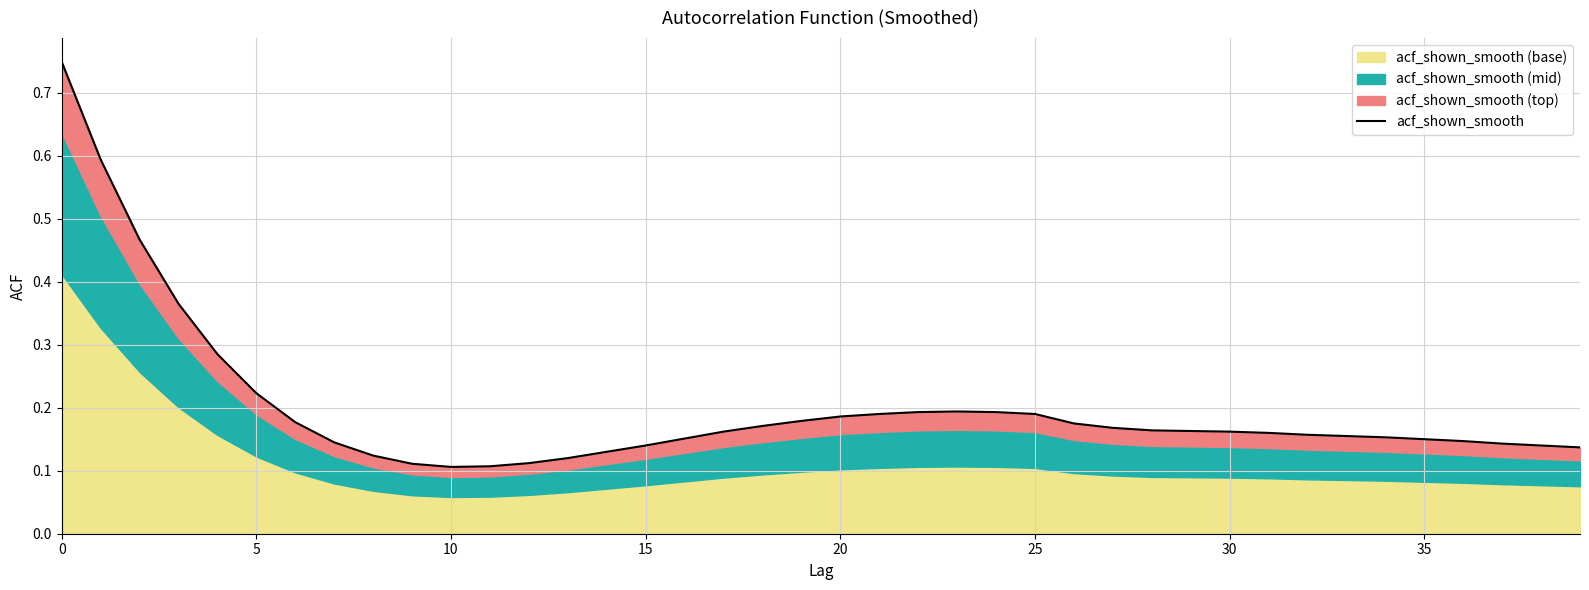

The value at 18 is 0.2. True or false?

True